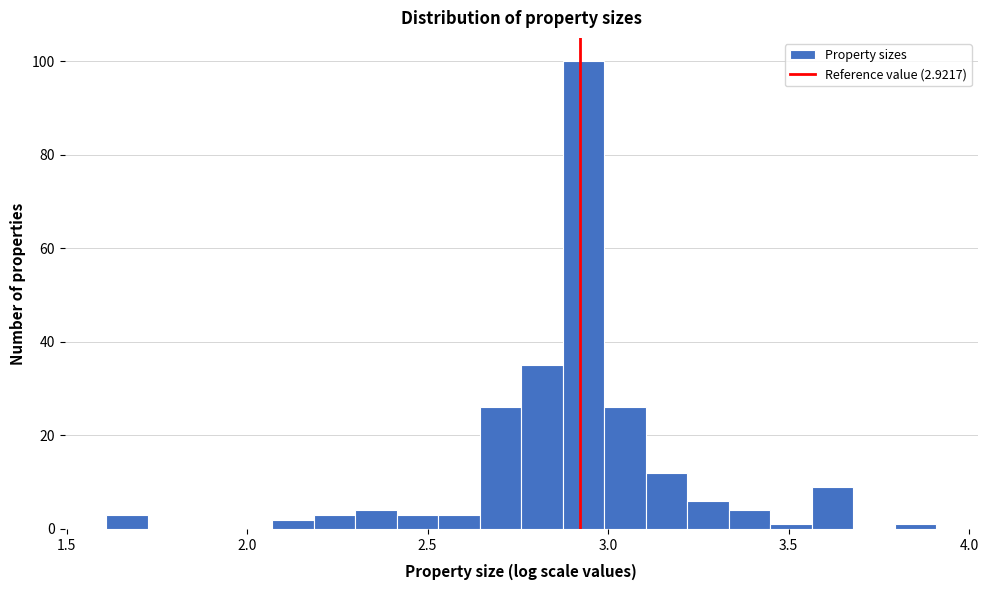

Around what value on the x-axis is the tallest bar? Give the approximate position of its centre, as read against the axis.

2.95